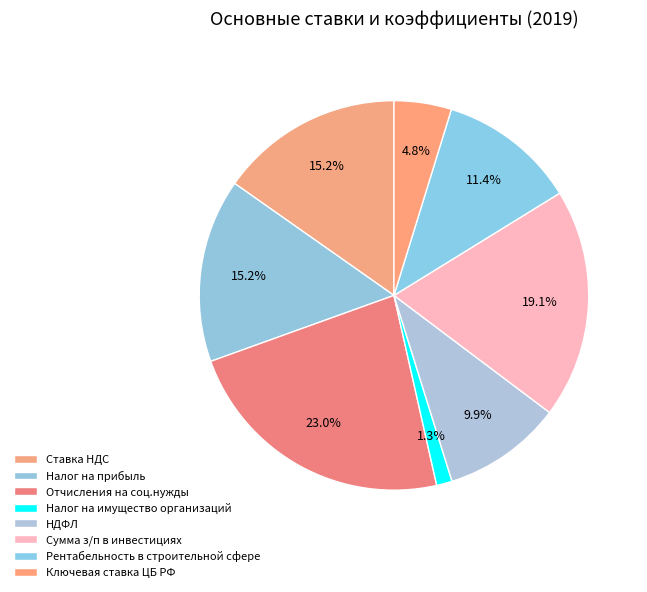

Which slice is the largest?

Отчисления на соц.нужды